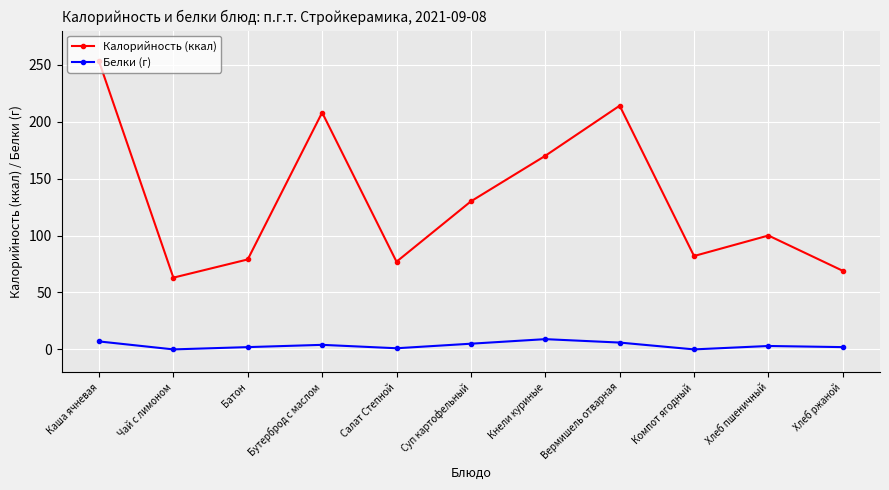

What is the lowest value of the Калорийность (ккал) series?

63